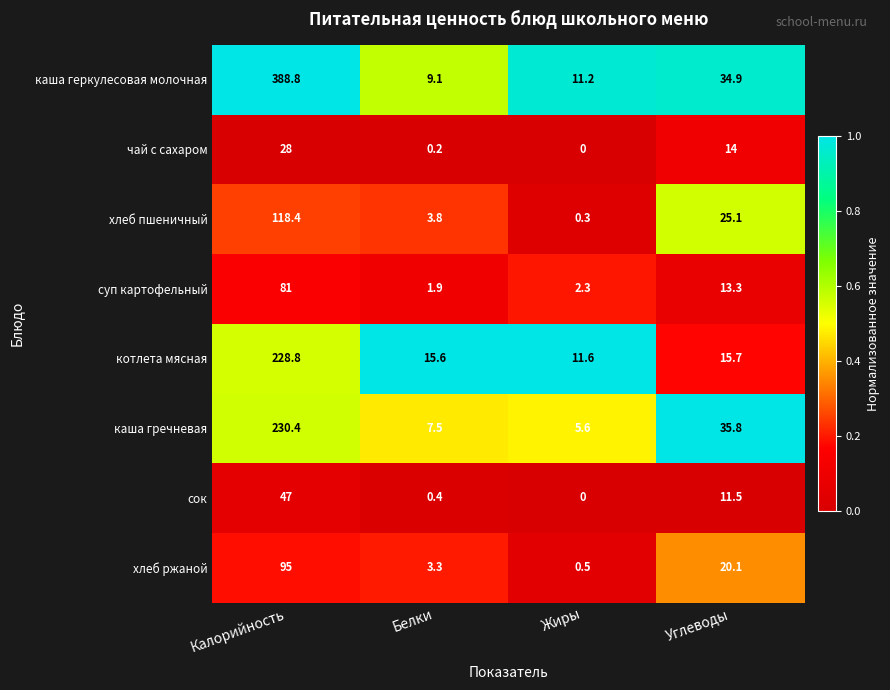

Which category has the lowest value in the хлеб ржаной series?

Жиры